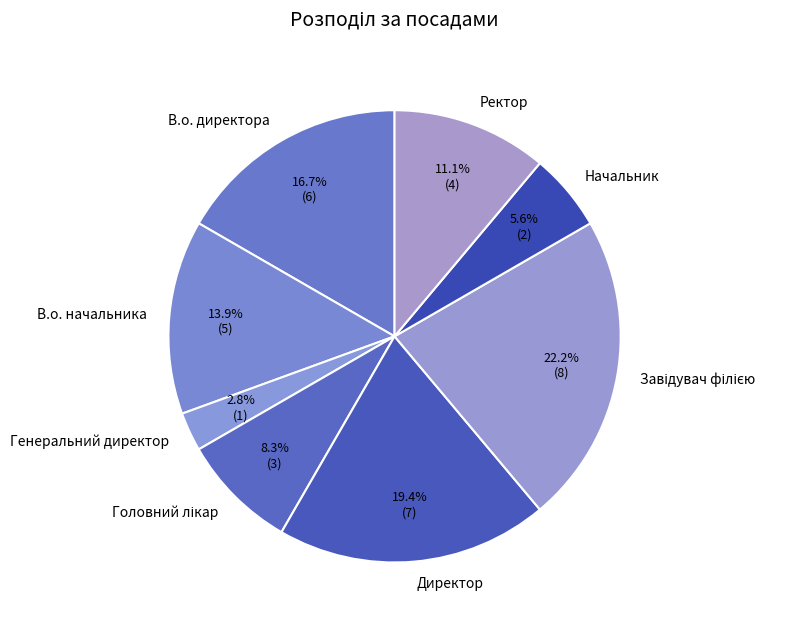

Which slice is the smallest?

Генеральний директор